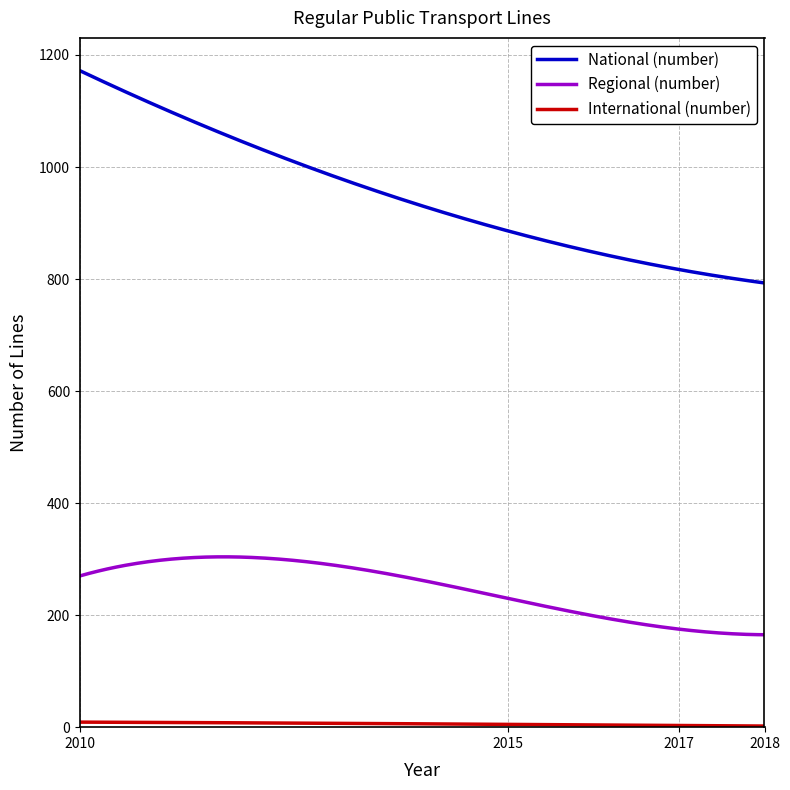

Which series has the largest total across all categories?

National (number)